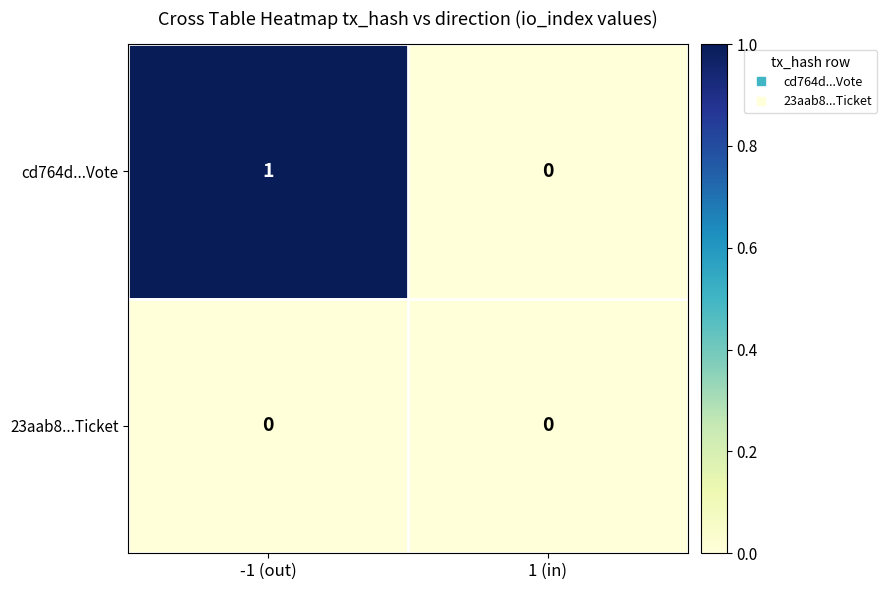

List the series in order of their peak value, highest first.

cd764d...Vote, 23aab8...Ticket